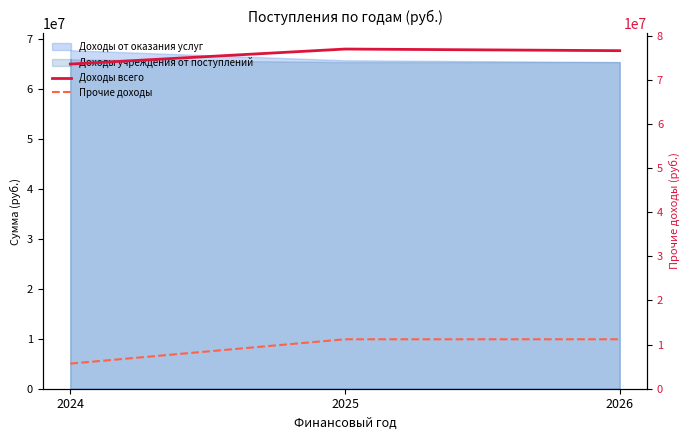

Where is Прочие доходы nearest to the value 8447660?

2024